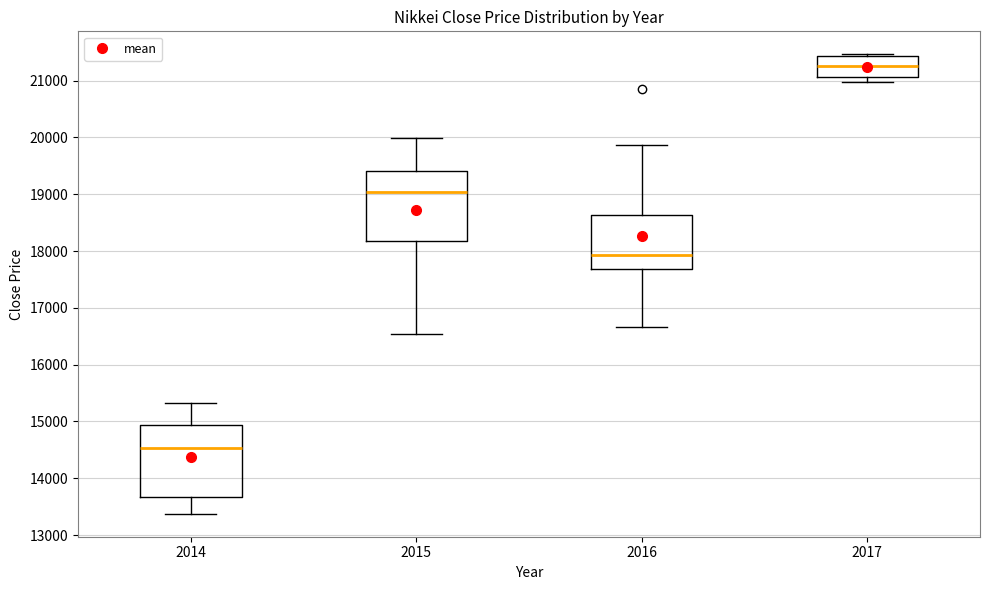

Reading left to right, read every box against the y-axis: the position of its median line, the range the box covers, and the ends of its whiskers. The values are not printed on the chart, so give them approximately, as read against the axis.

2014: median 14500, box 13700 to 14900, whiskers 13400 to 15300
2015: median 19000, box 18200 to 19400, whiskers 16500 to 20000
2016: median 17900, box 17700 to 18600, whiskers 16700 to 19900
2017: median 21300, box 21100 to 21400, whiskers 21000 to 21500